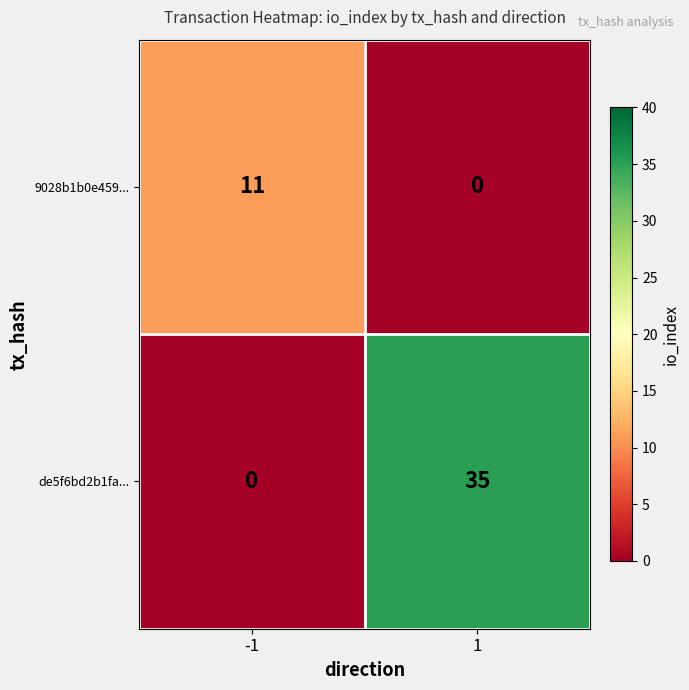

At -1, list the series in order from largest to smallest.

9028b1b0e459..., de5f6bd2b1fa...